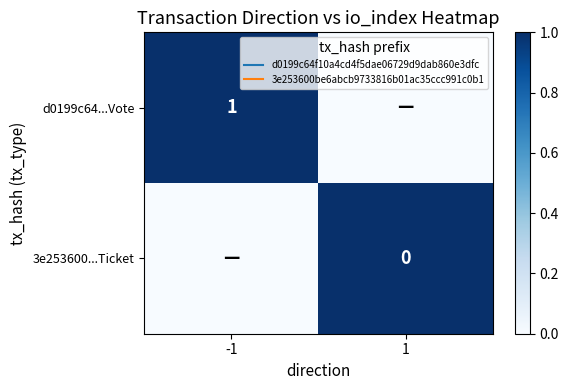

Rank the categories by d0199c64...Vote value from lowest to highest.

1, -1